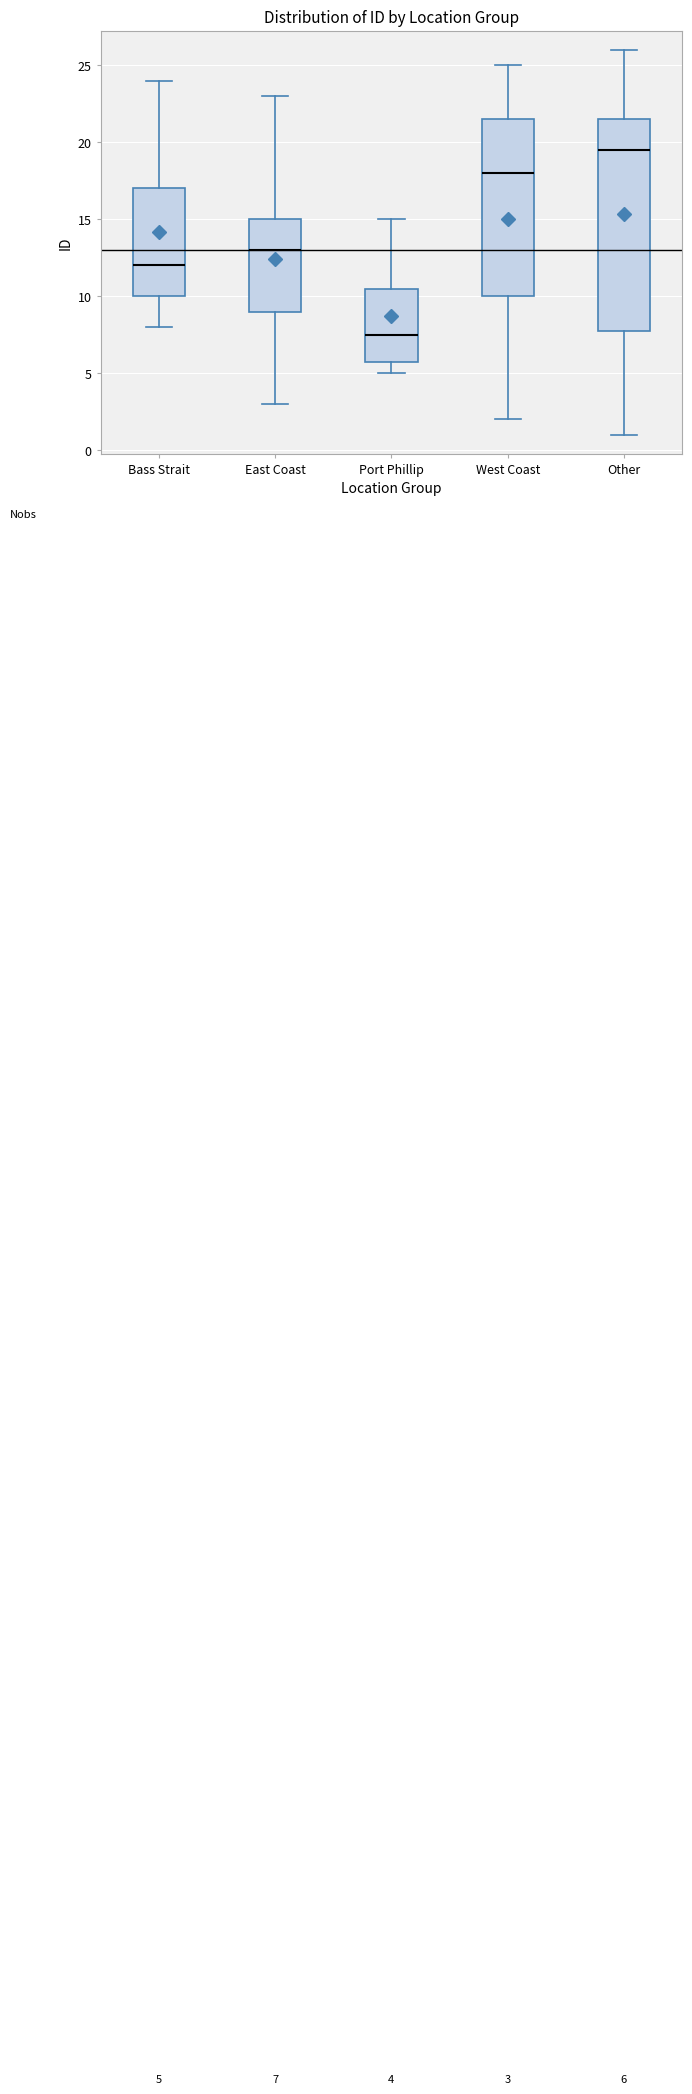

Which box's median line is the highest?

Other